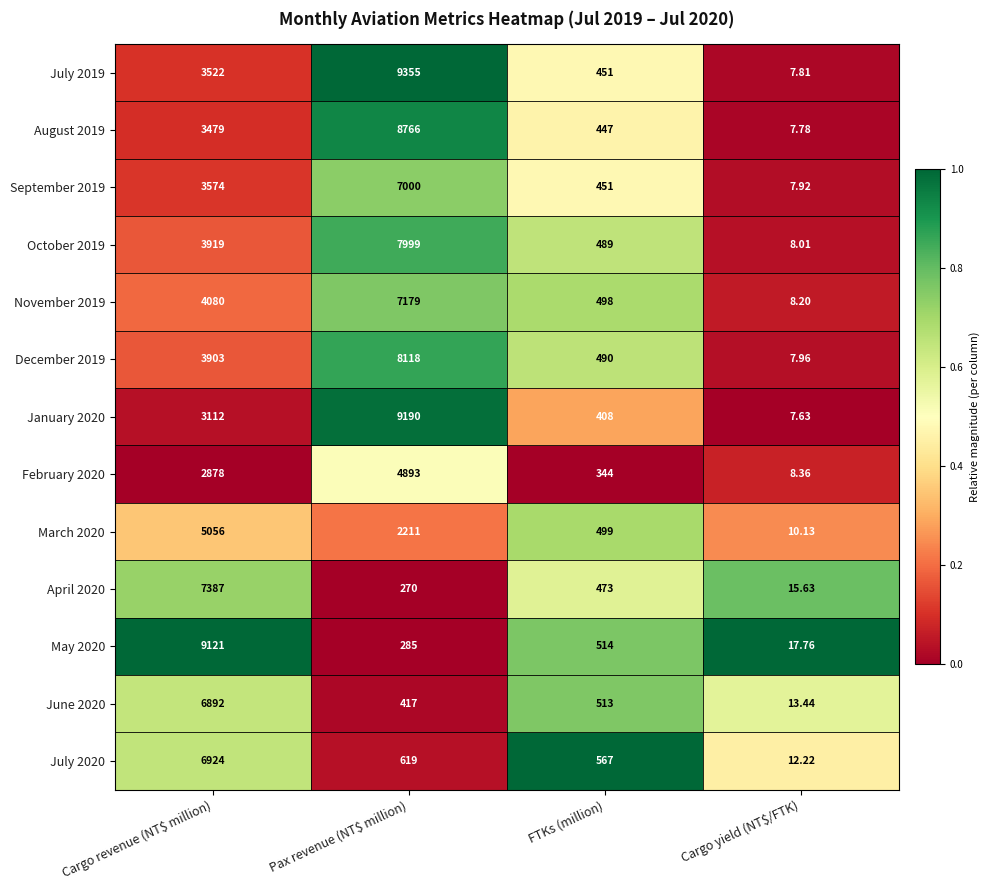

At which label does April 2020 reach its minimum?

Cargo yield (NT$/FTK)